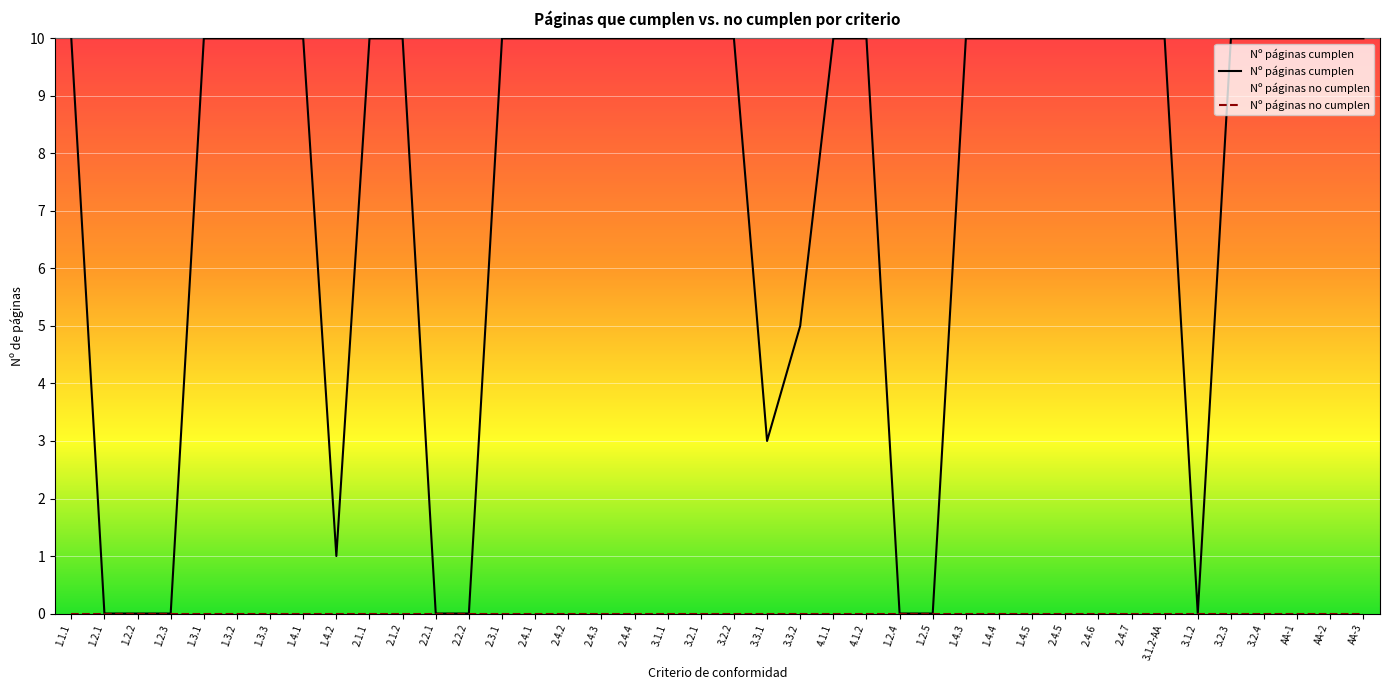

What is the label of the 29th point from the left?

1.4.4